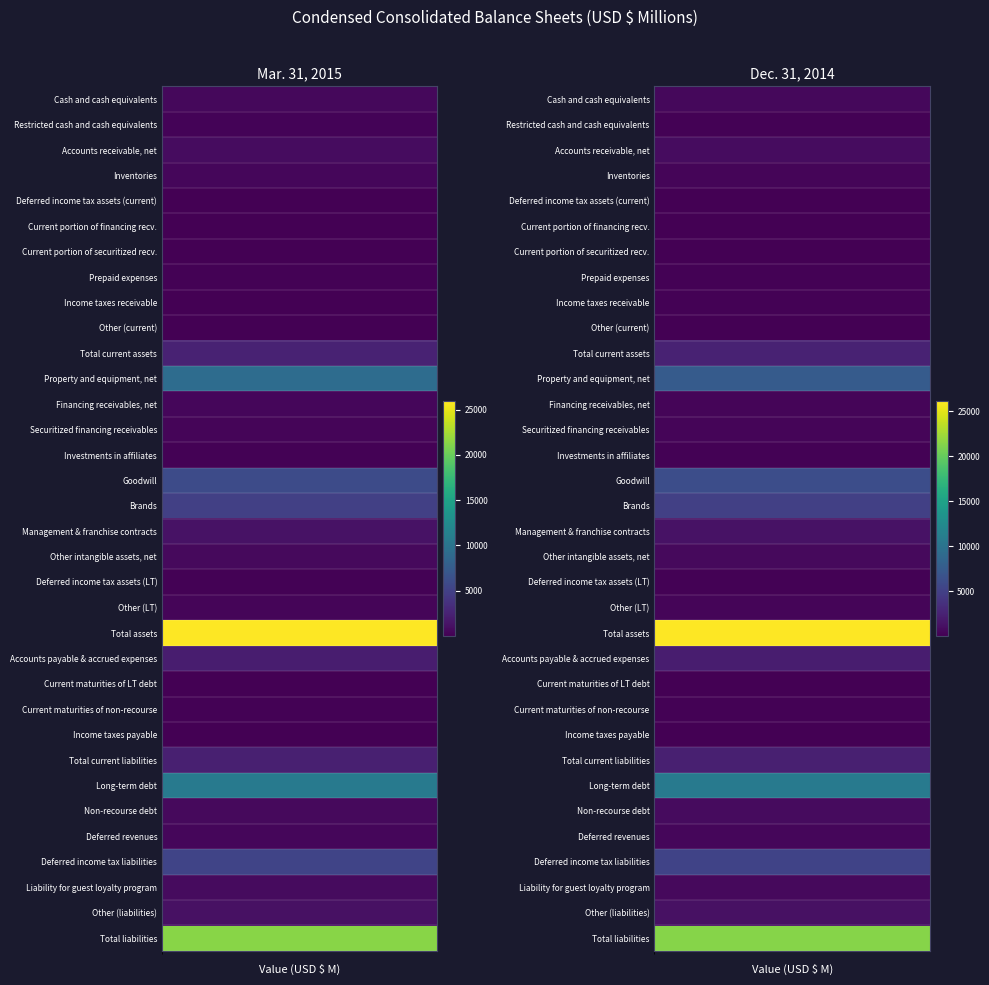

Rank the series by their maximum value, from highest to lowest.

Total assets, Total liabilities, Long-term debt, Property and equipment, net, Goodwill, Deferred income tax liabilities, Brands, Total current assets, Total current liabilities, Accounts payable & accrued expenses, Management & franchise contracts, Other (liabilities), Accounts receivable, net, Non-recourse debt, Liability for guest loyalty program, Other intangible assets, net, Cash and cash equivalents, Deferred revenues, Financing receivables, net, Inventories, Securitized financing receivables, Other (LT), Restricted cash and cash equivalents, Investments in affiliates, Deferred income tax assets (LT), Prepaid expenses, Current maturities of non-recourse, Income taxes receivable, Other (current), Current portion of financing recv., Current portion of securitized recv., Income taxes payable, Deferred income tax assets (current), Current maturities of LT debt